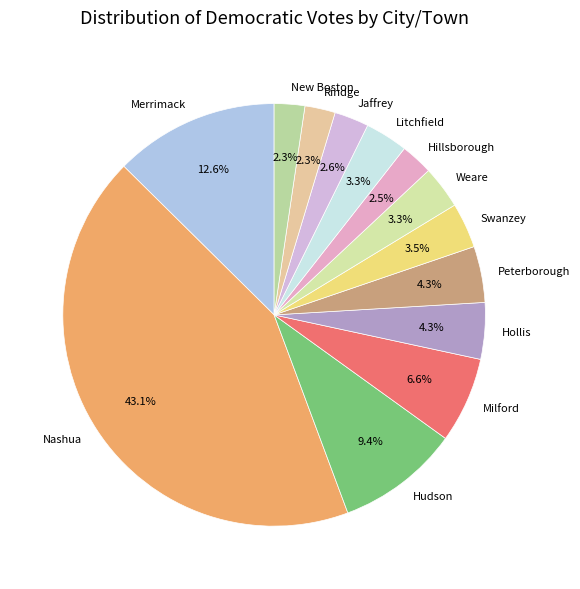

Count the number of slices in the pie.

13